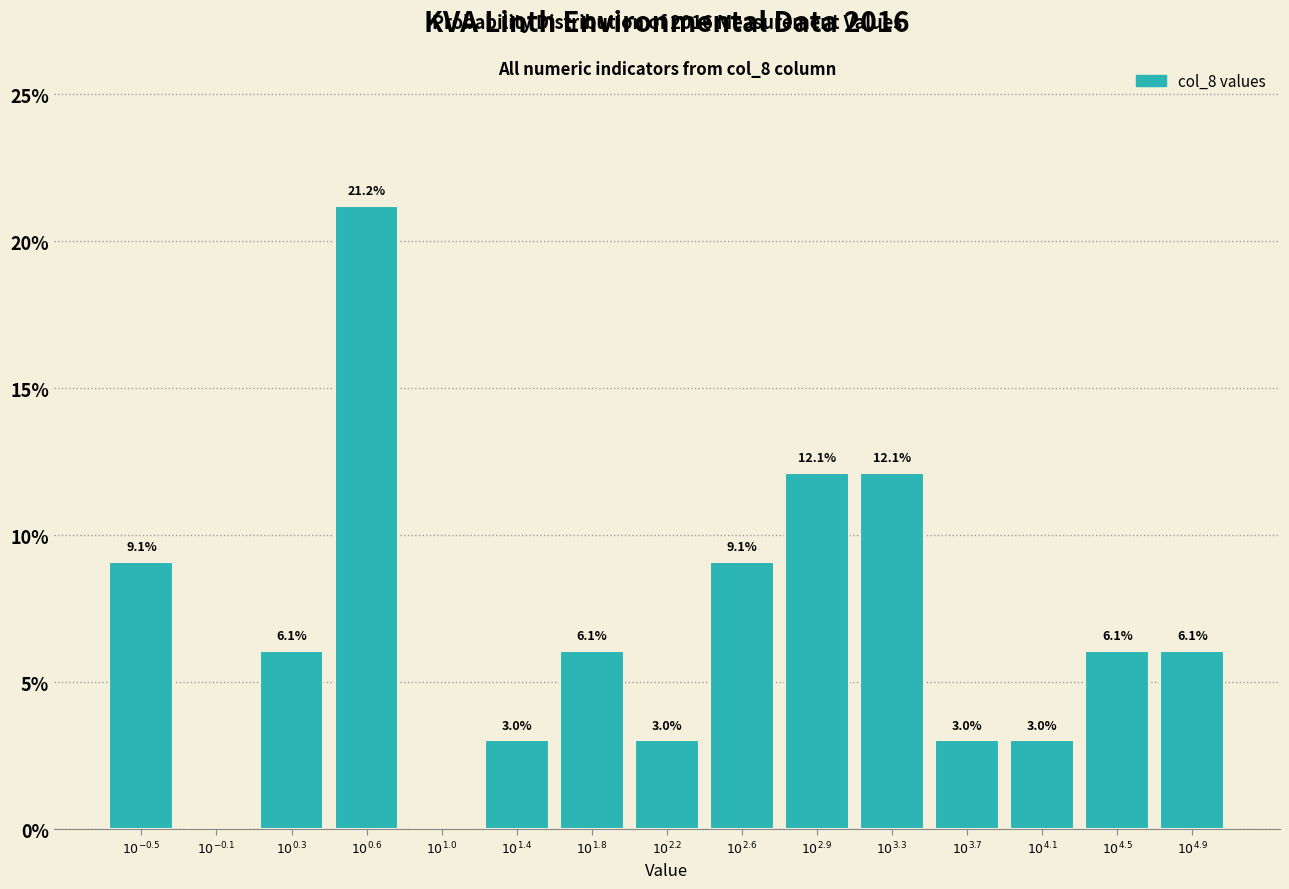

What is the sum of all values?

100.0